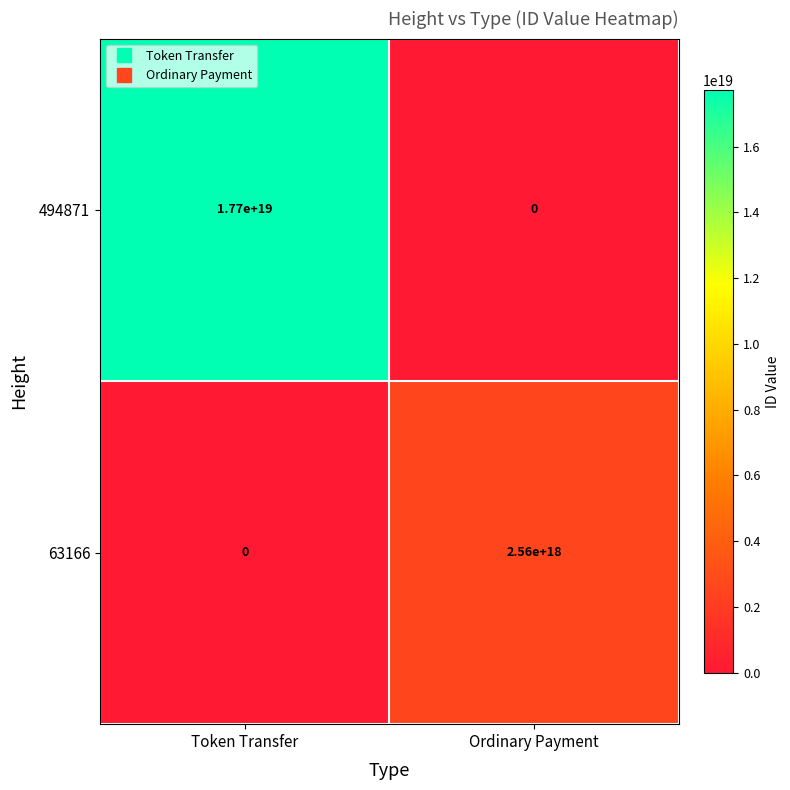

The value of 494871 at Token Transfer is 26648455065950474240. True or false?

False